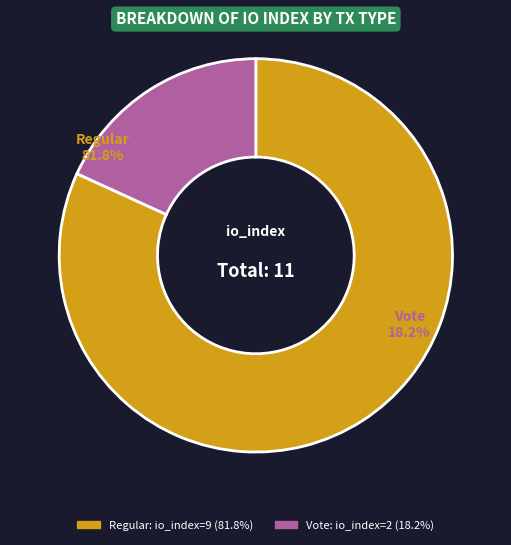

Does Regular (io_index=9) account for over 50% of the chart?

Yes